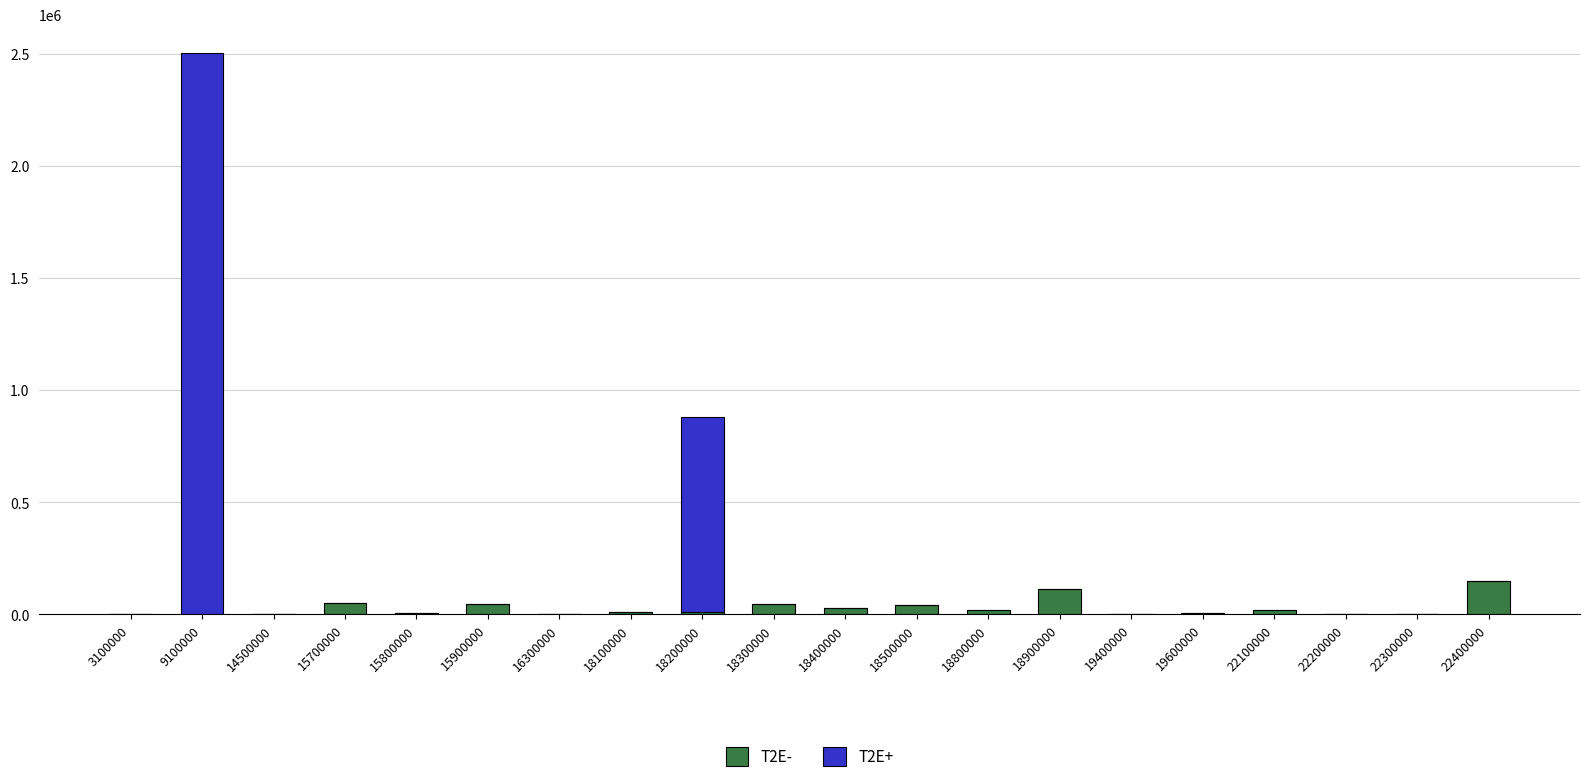

What is the total value across all series at 22400000?

150000